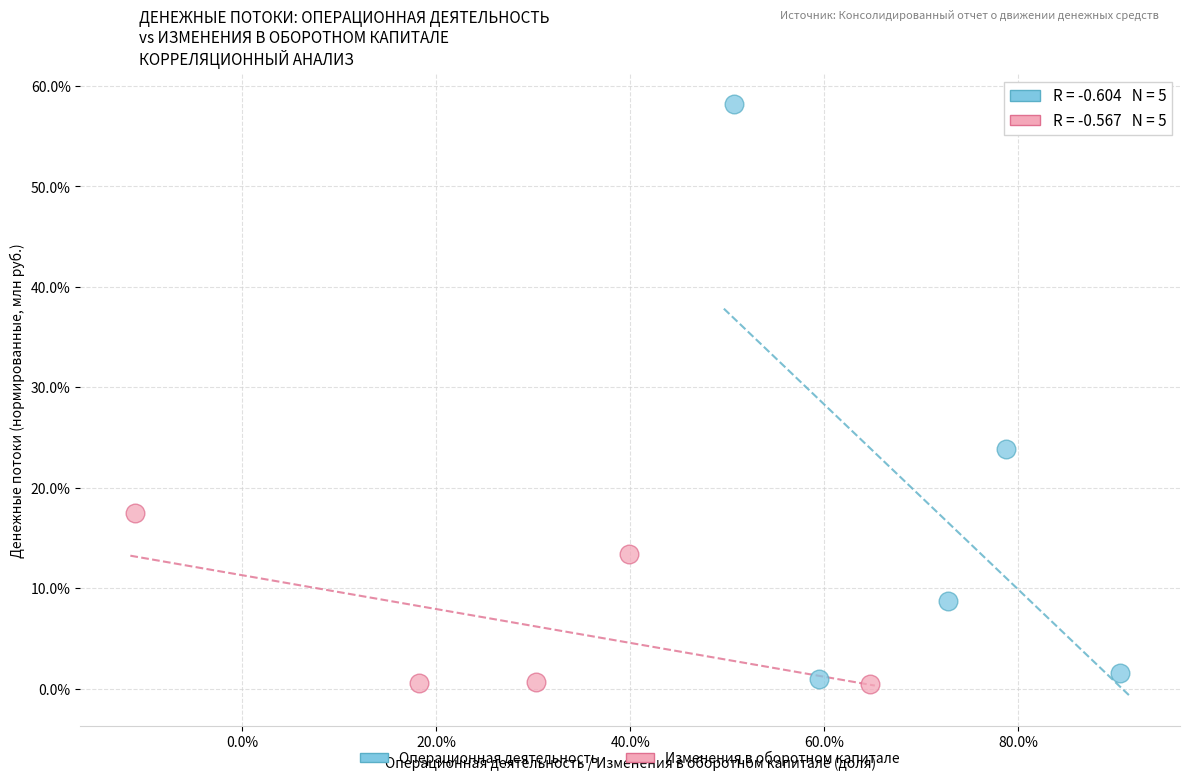

Which series reaches the maximum Y coordinate?

Операционная деятельность